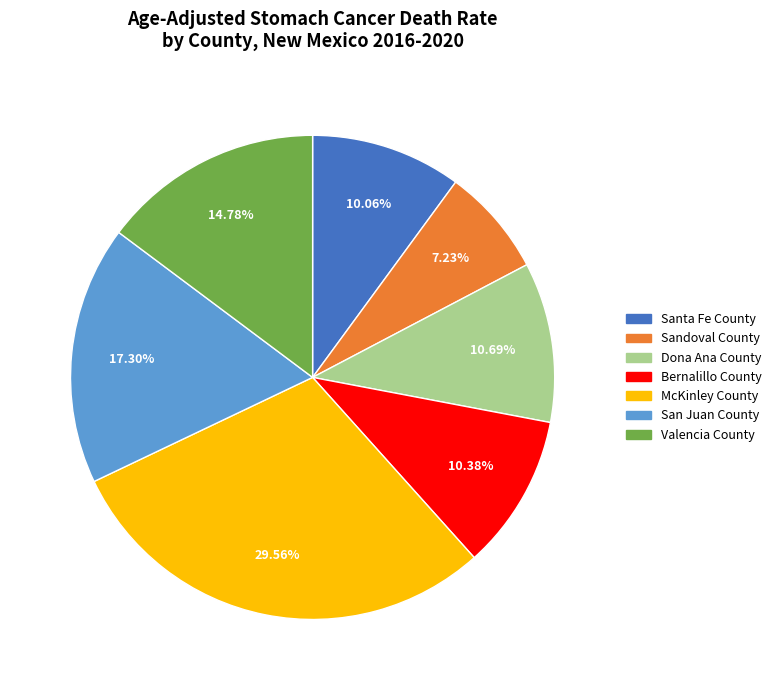

What is the ratio of the value at Santa Fe County to the value at San Juan County?

0.6